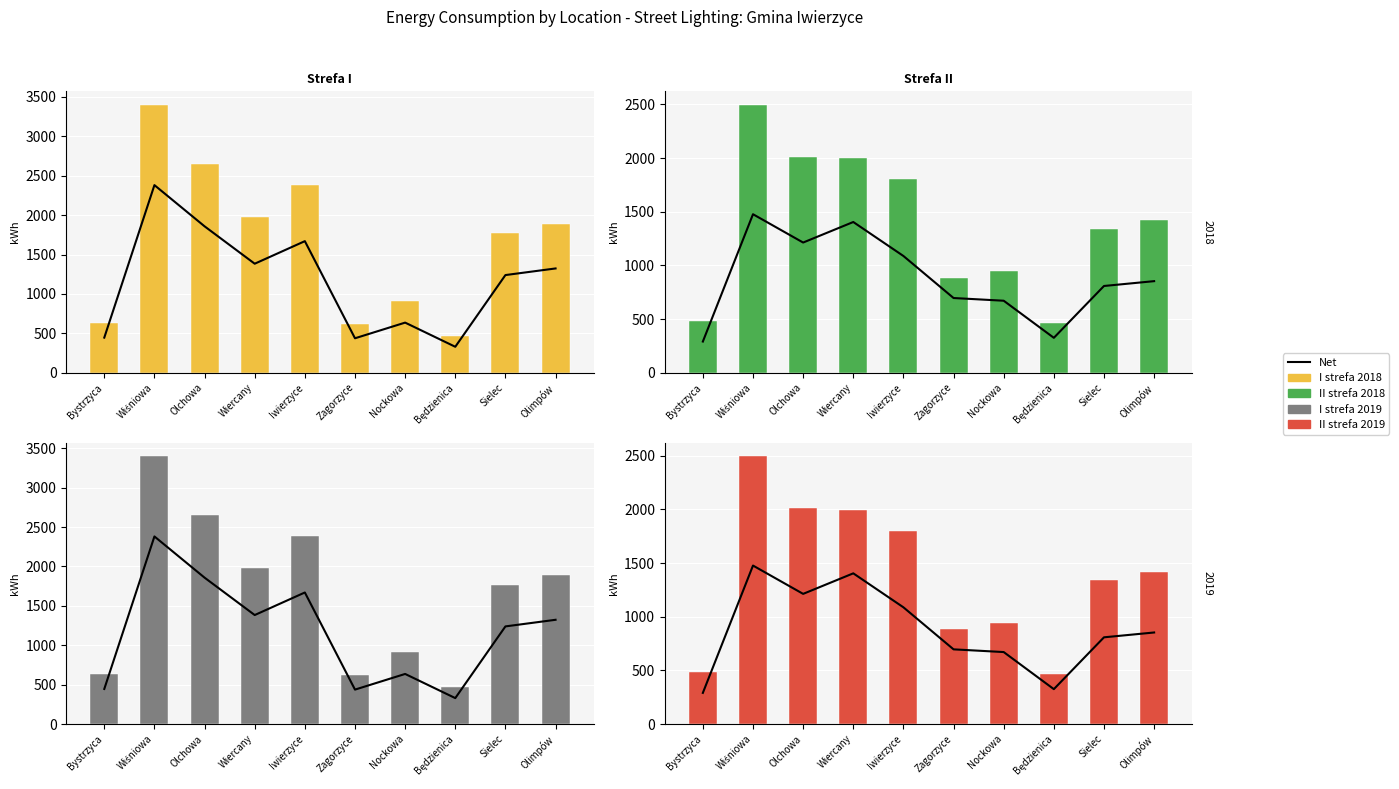

Which category has the highest value in the II strefa 2018 series?

Wiśniowa